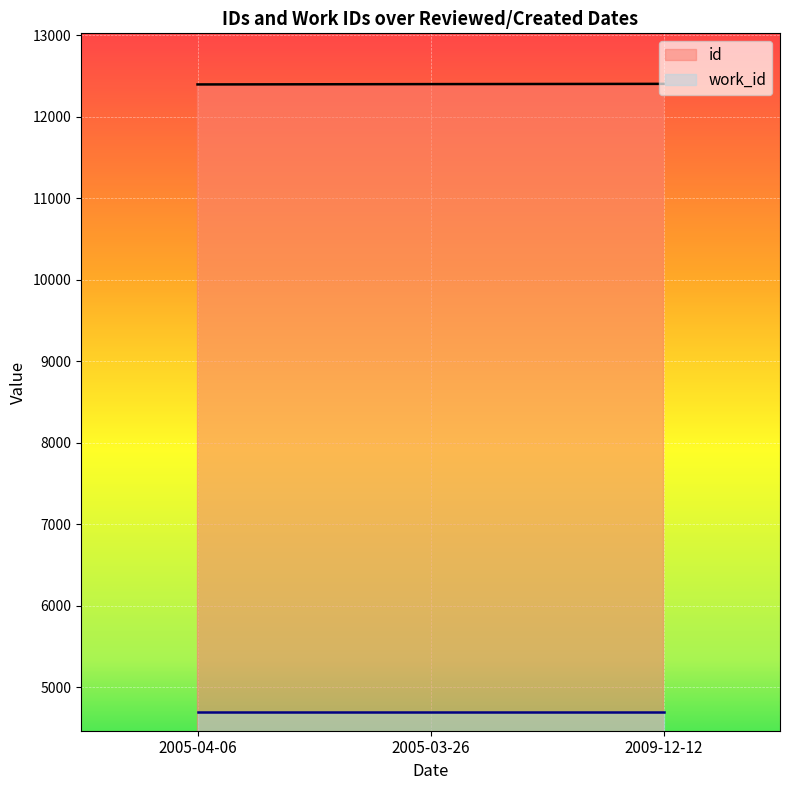

At how many categories does at least one series exceed 7481?

3